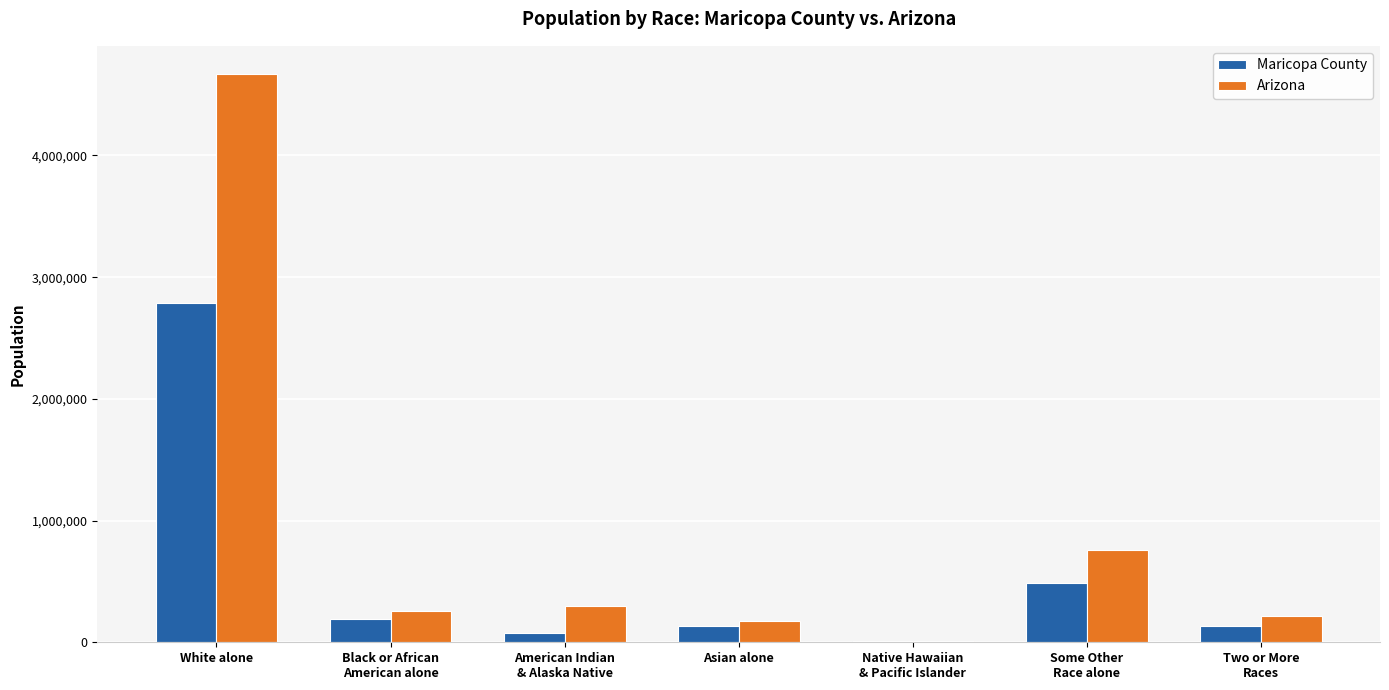

The value of Arizona at Black or African
American alone is 449396. True or false?

False